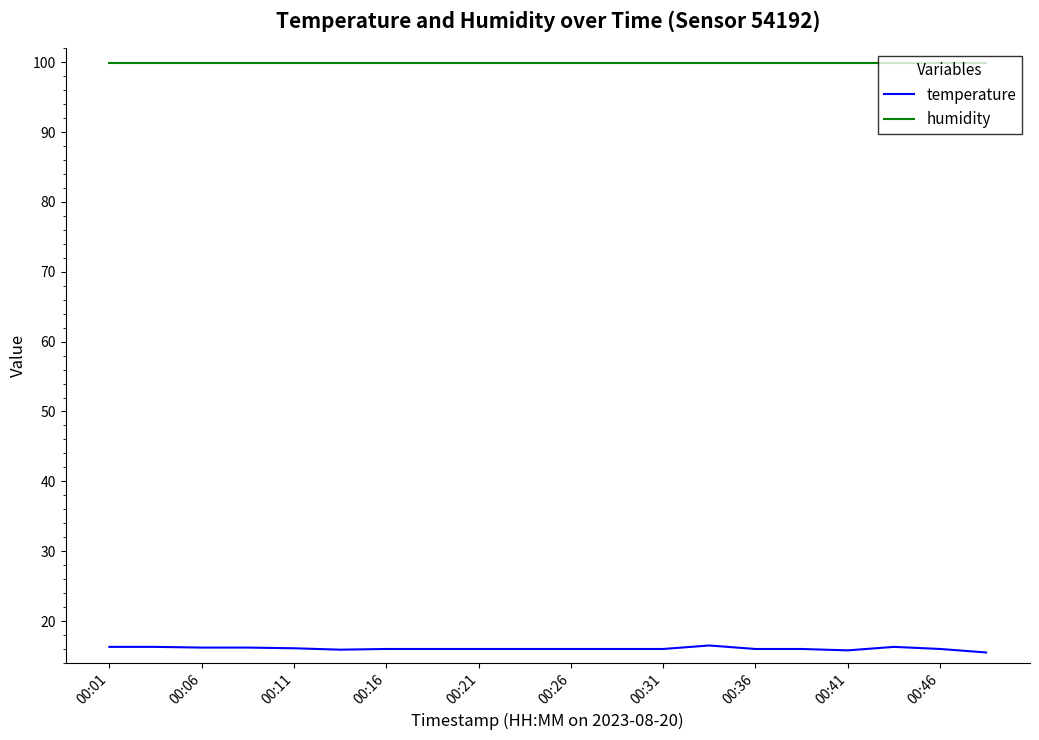

At how many categories does at least one series exceed 37?

20